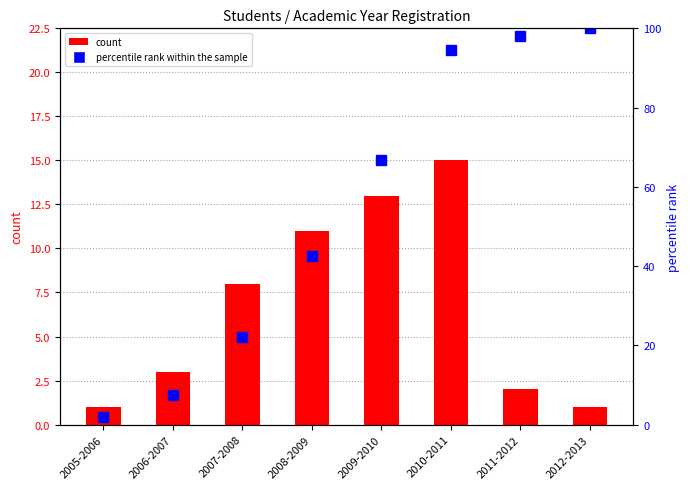

True or false: count has a value of 7.1 at 2009-2010.

False